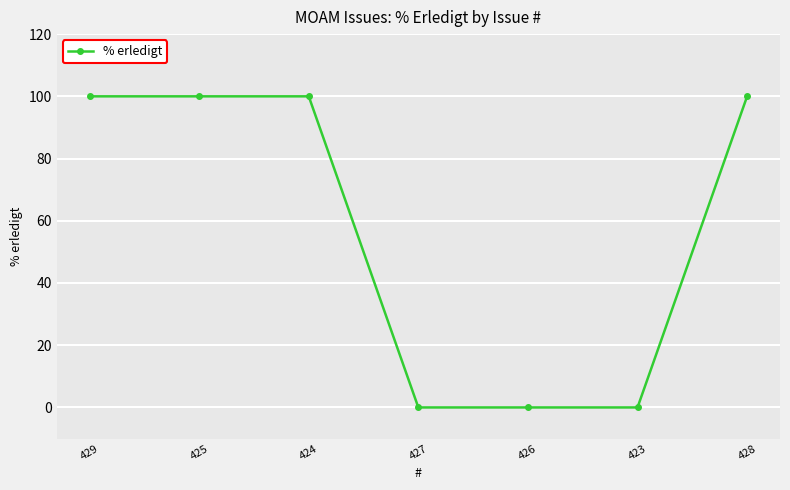

What is the average value?

57